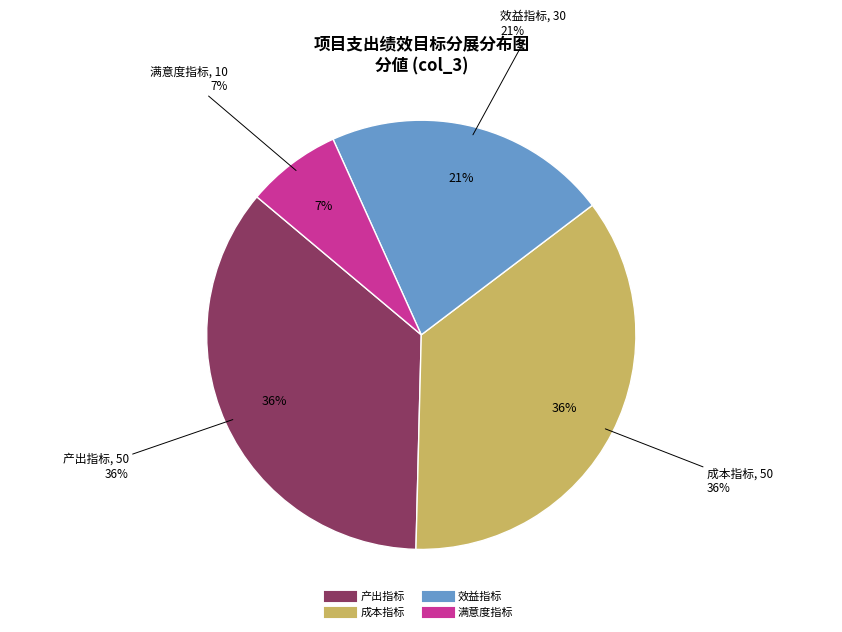

Do 成本指标 and 满意度指标 together represent more than half of the pie?

No